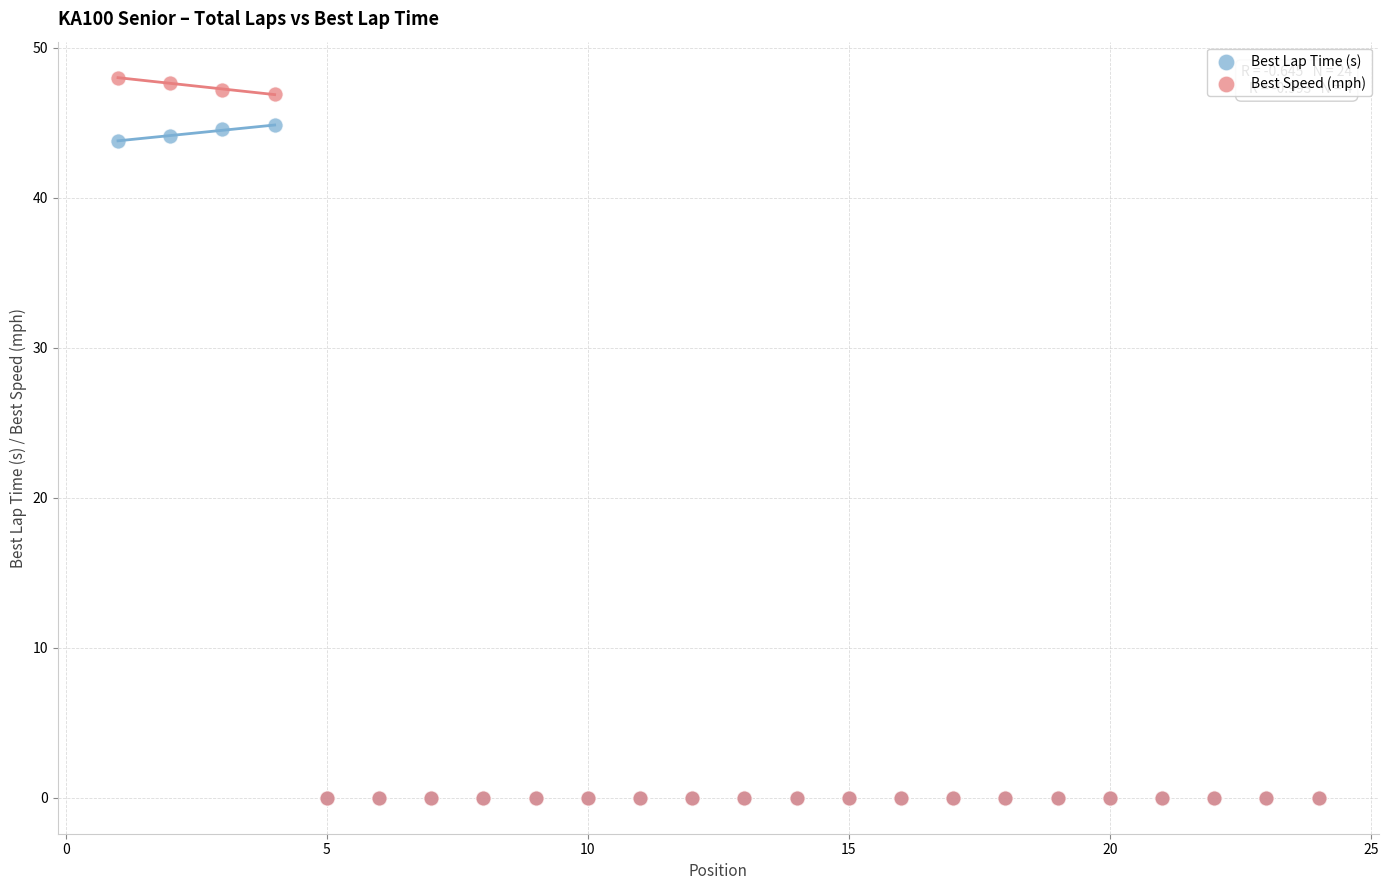

What are all the series names shown in the legend?

Best Lap Time (s), Best Speed (mph)